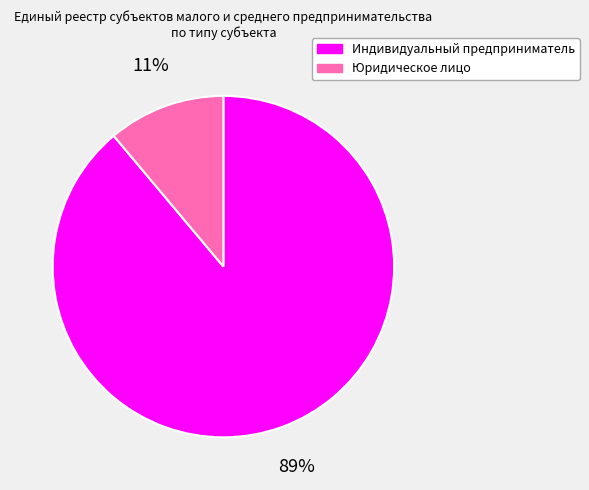

What is the largest slice in the pie chart?

Индивидуальный предприниматель